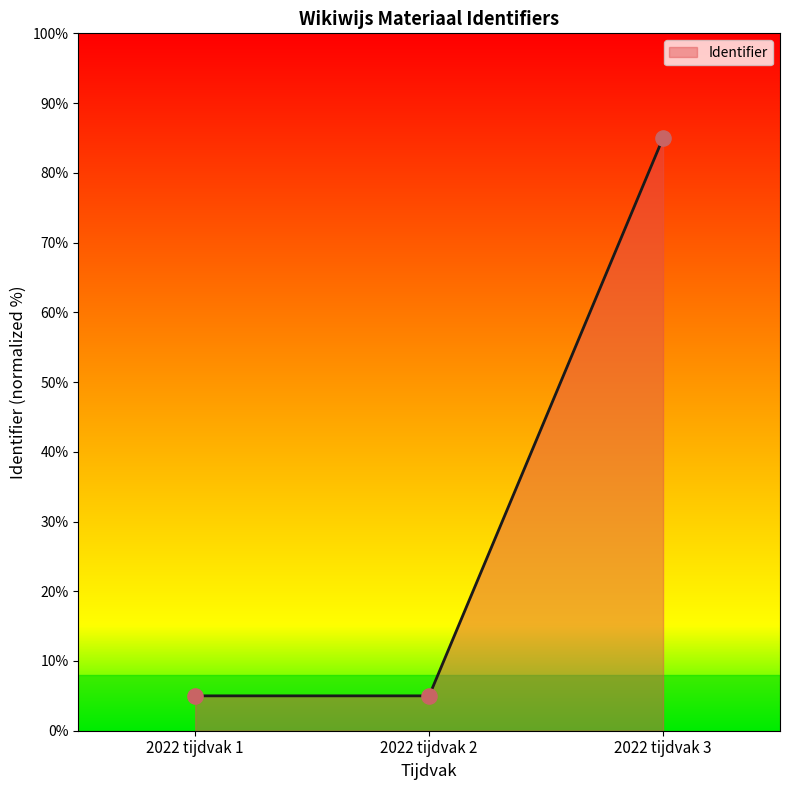

Between 2022 tijdvak 2 and 2022 tijdvak 3, which is larger?

2022 tijdvak 3